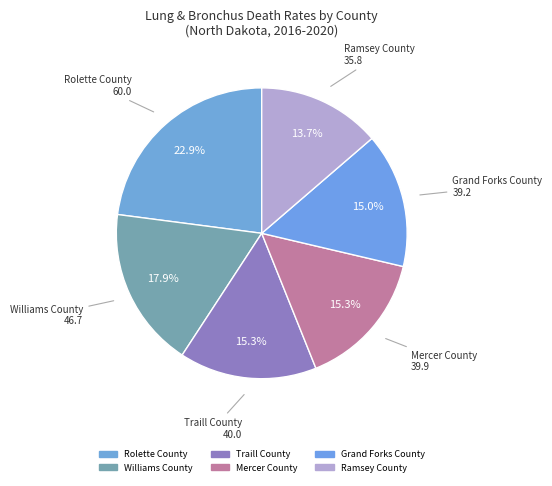

Count the number of slices in the pie.

6